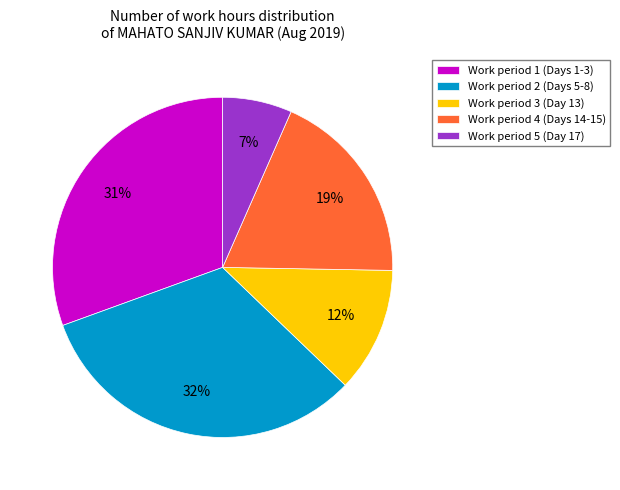

Combined, do Work period 5 (Day 17) and Work period 3 (Day 13) account for over 50%?

No